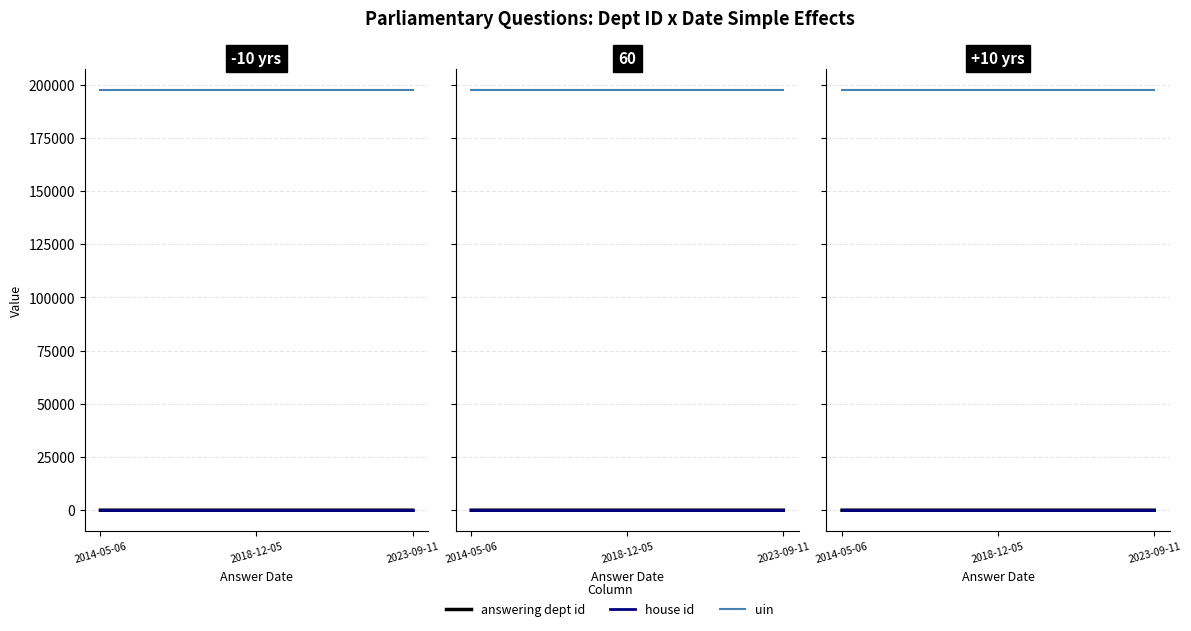

Is the value of house id at 2023-09-11 greater than the value of uin at 2014-05-06?

No